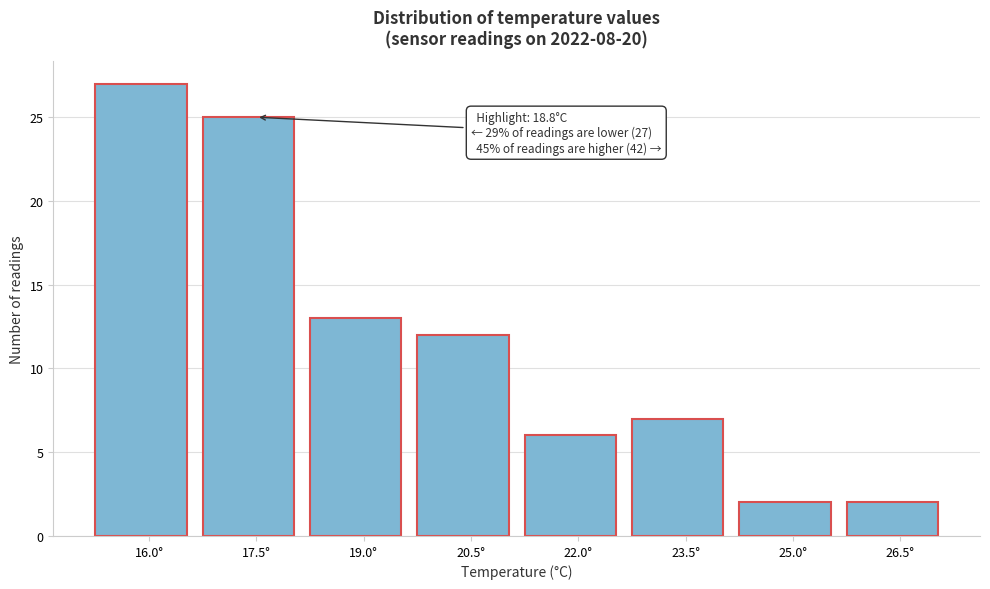

Reading left to right, what are all the values shown in this chart?

27	25	13	12	6	7	2	2